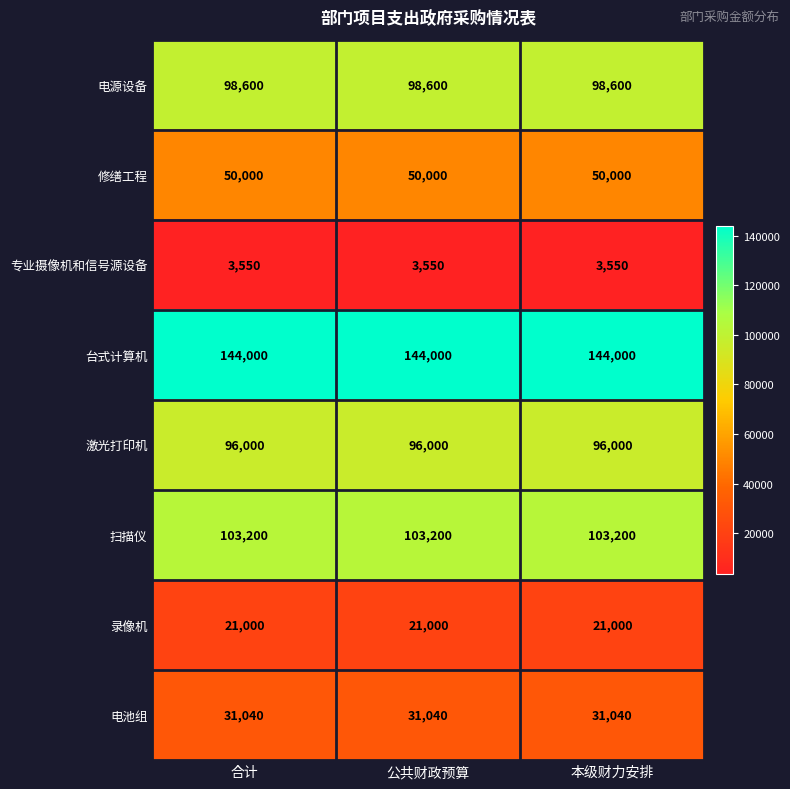

The 专业摄像机和信号源设备 series shows 5863 at 合计. True or false?

False